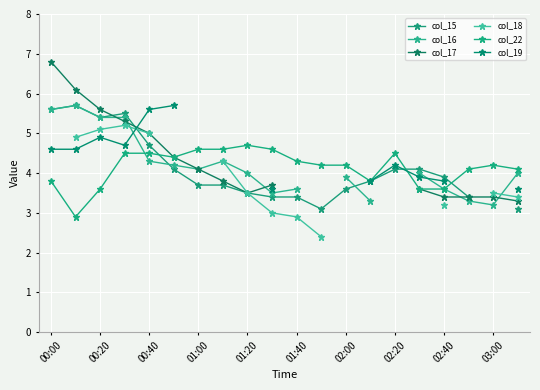

What is the minimum value for col_22?

2.9